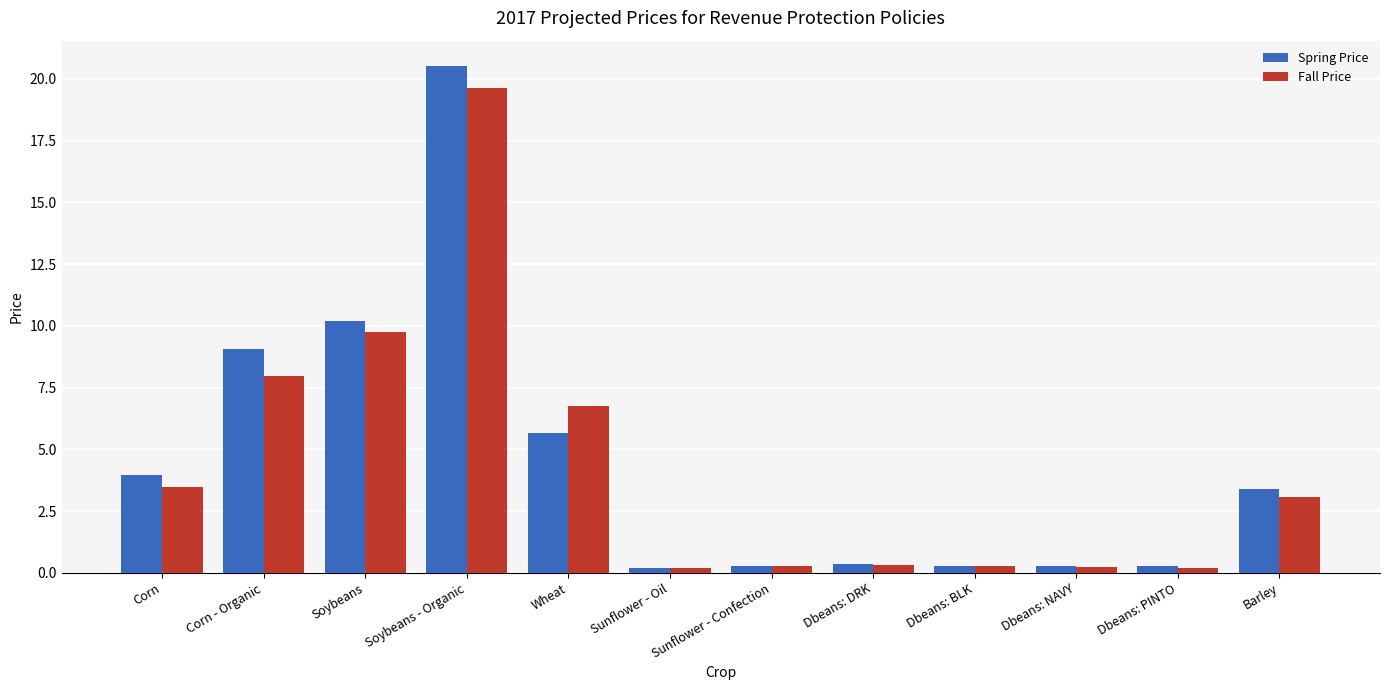

What is the spread (max minus min) of values at Barley?

0.3